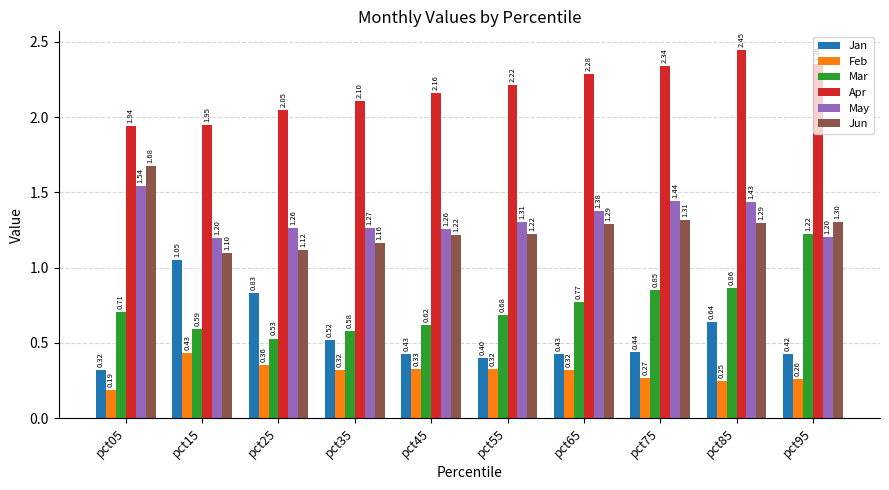

What is the sum of all Mar values?

7.4